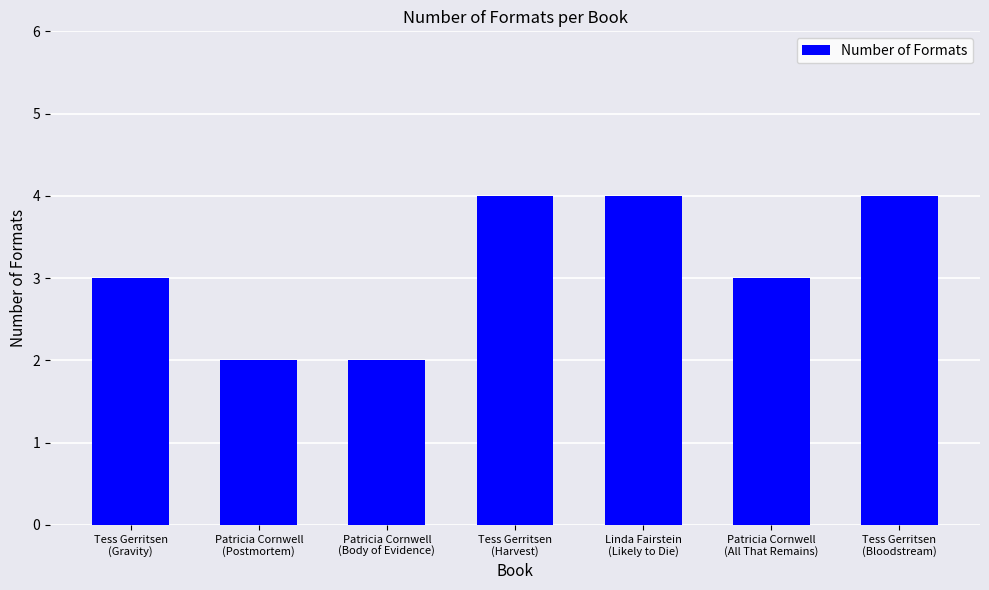

What is the difference between the maximum and minimum values?

2